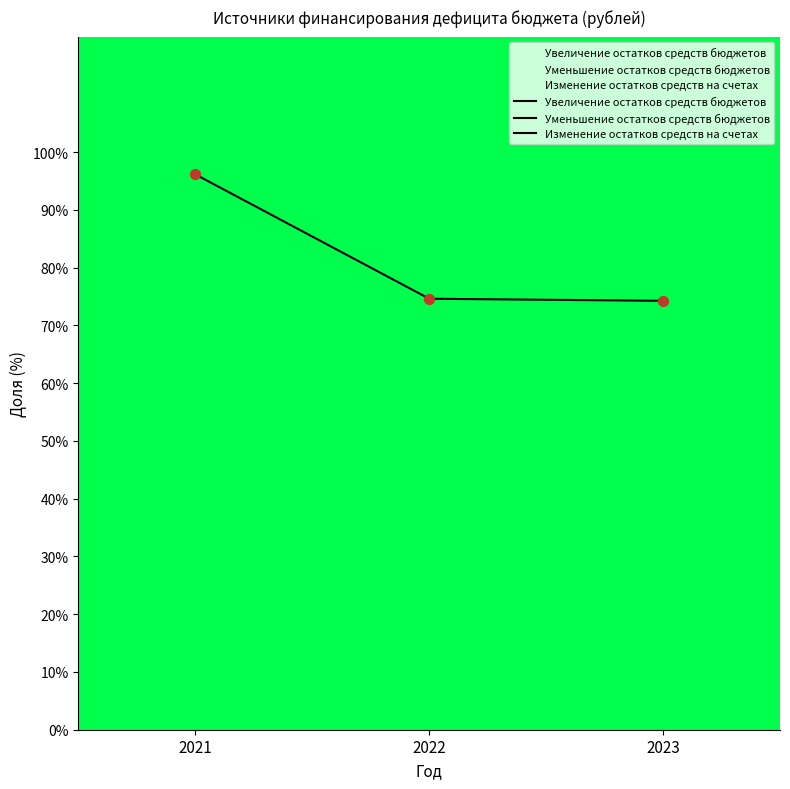

Which series reaches the minimum Y coordinate?

Увеличение остатков средств бюджетов